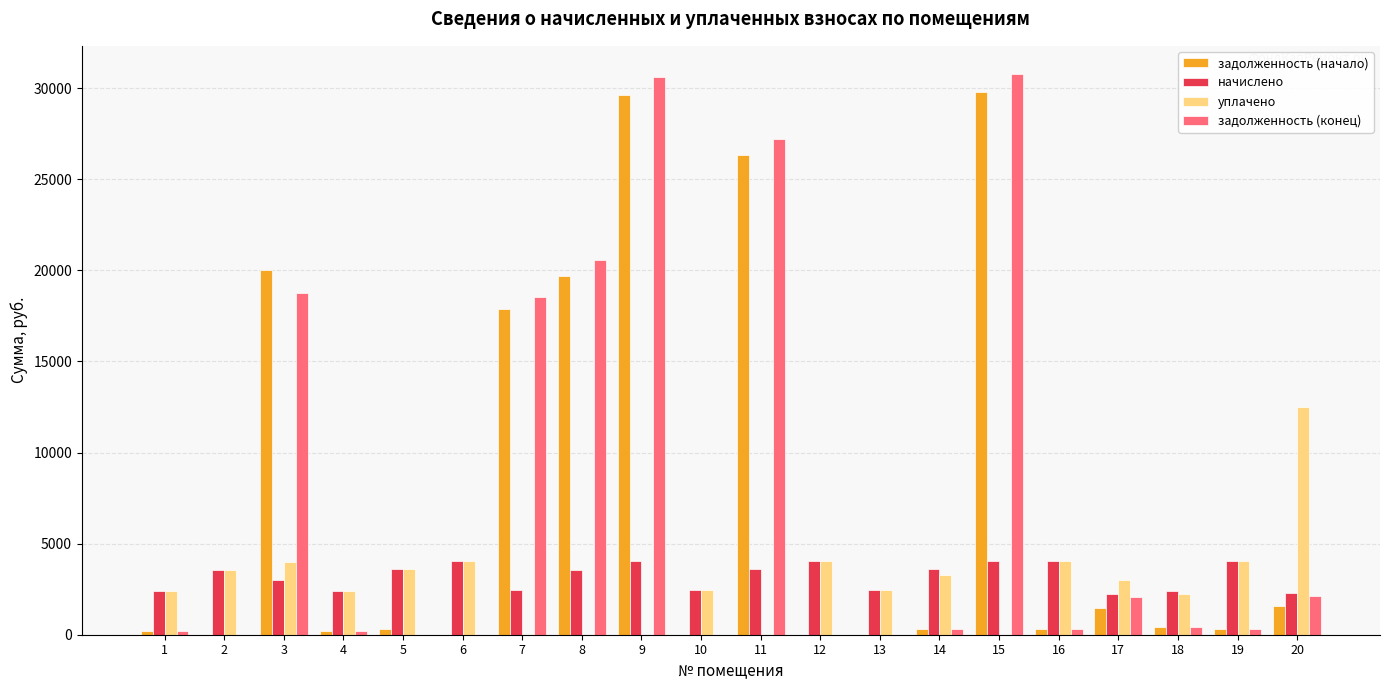

Does the chart contain stacked bars?

No